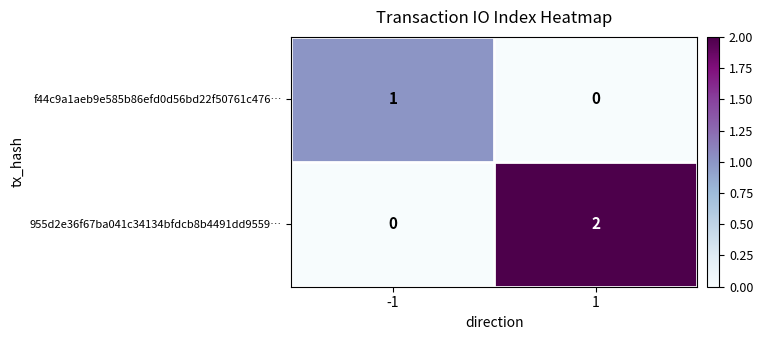

At 1, list the series in order from largest to smallest.

955d2e36f67ba041c34134bfdcb8b4491dd9559…, f44c9a1aeb9e585b86efd0d56bd22f50761c476…